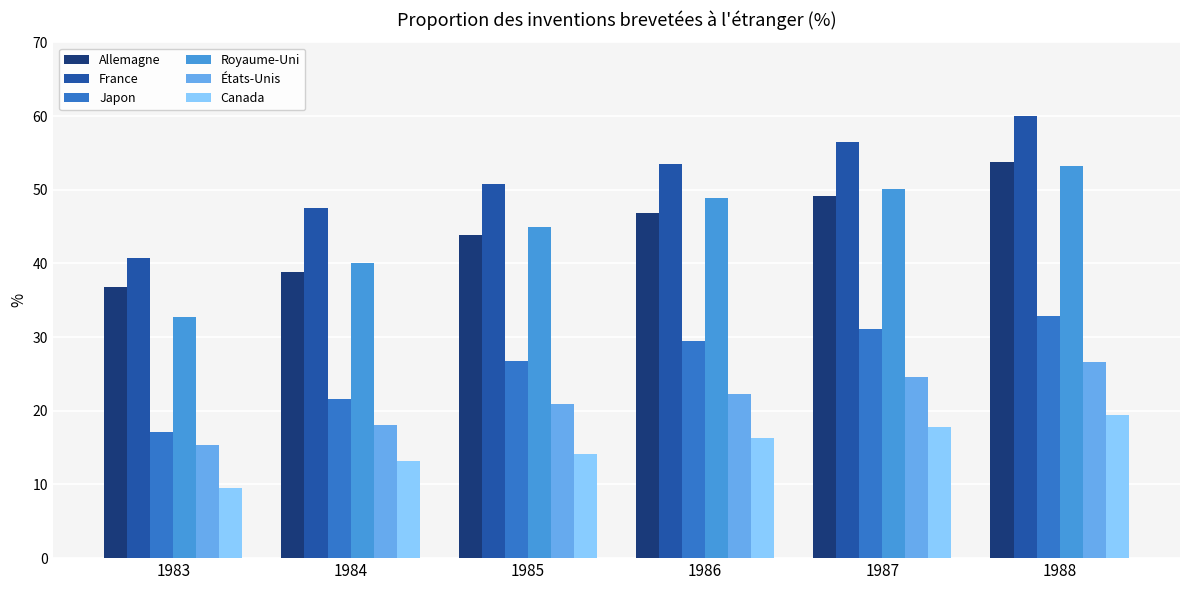

Which series has the largest range (max minus min)?

Royaume-Uni